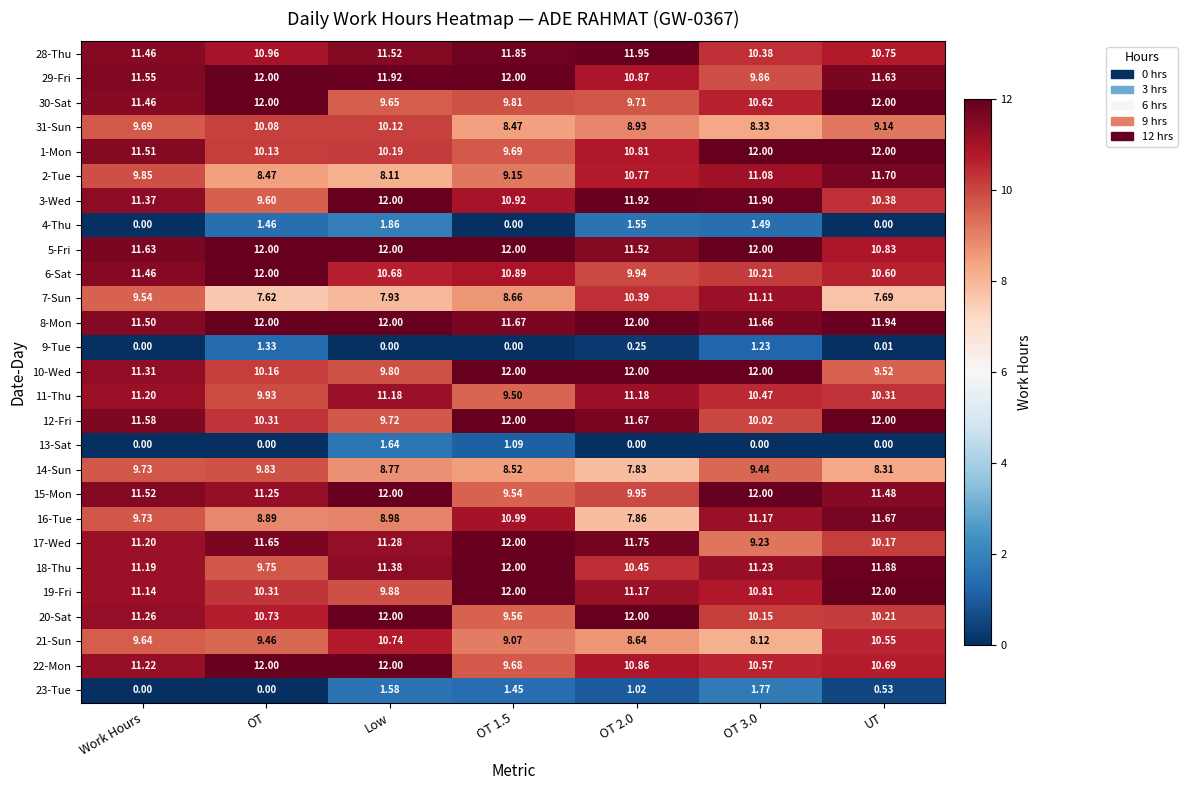

At which label does 28-Thu first exceed 11?

Work Hours